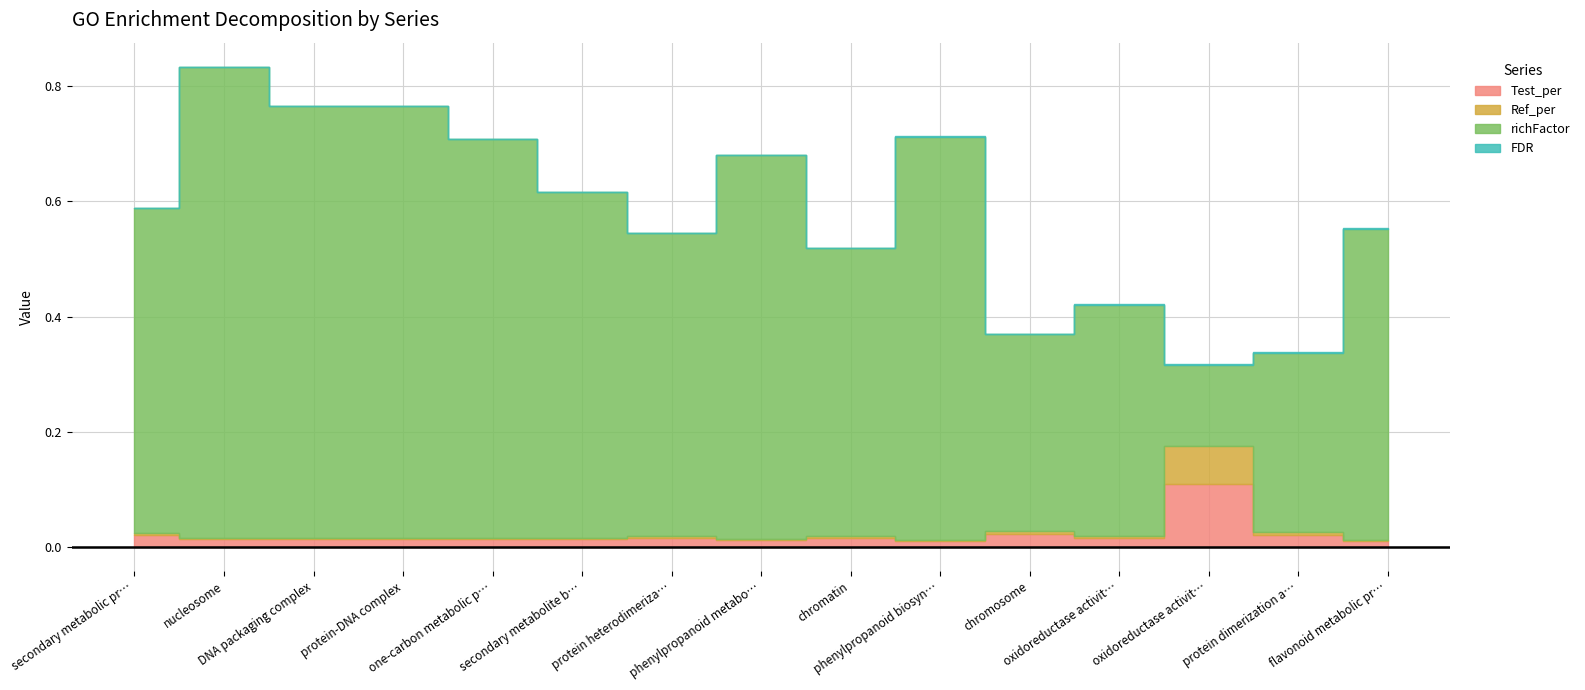

True or false: FDR and richFactor intersect in this chart.

False